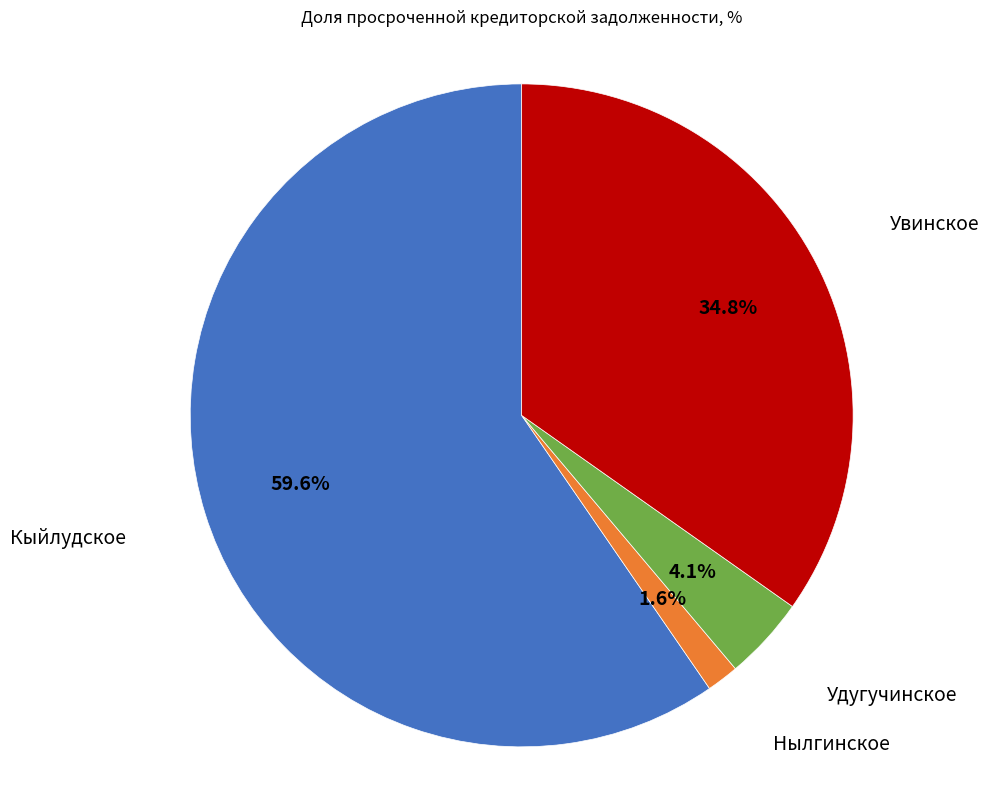

To the nearest percent, what is the combined percentage of Увинское and Нылгинское?

36%